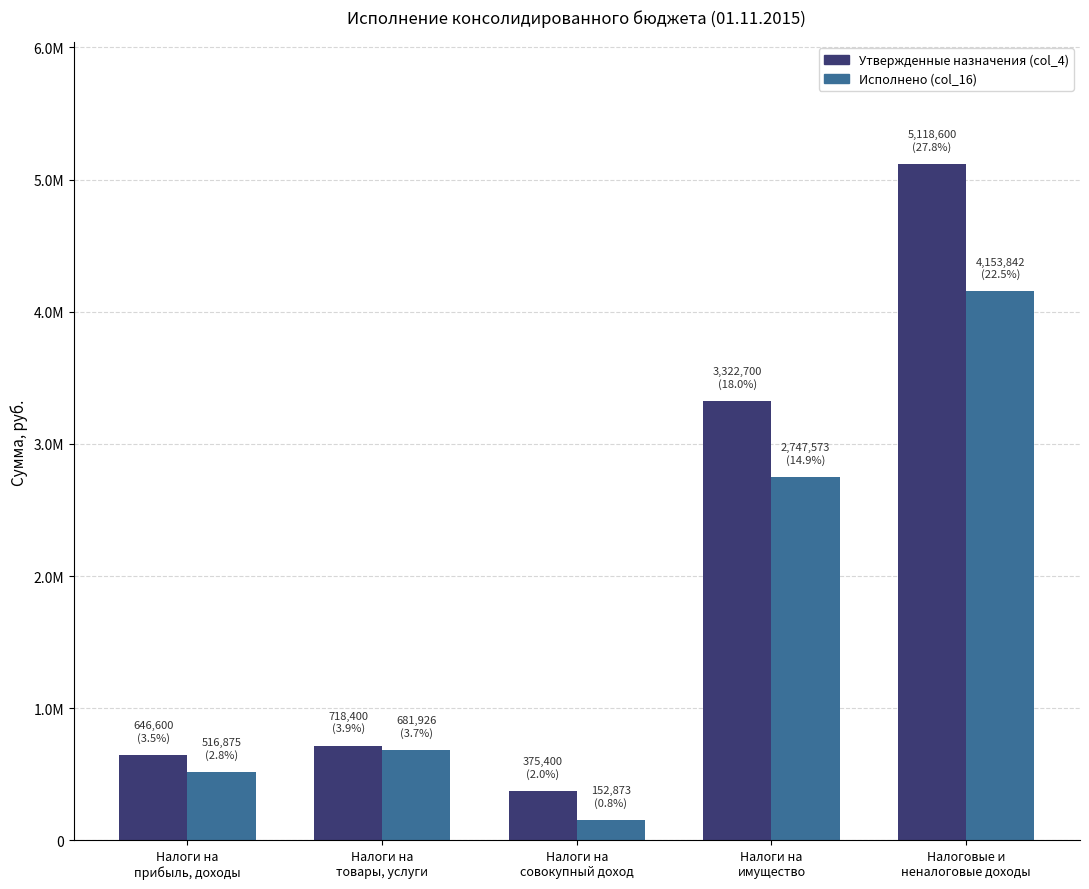

What is the average value of the Утвержденные назначения (col_4) series?

2036340.0